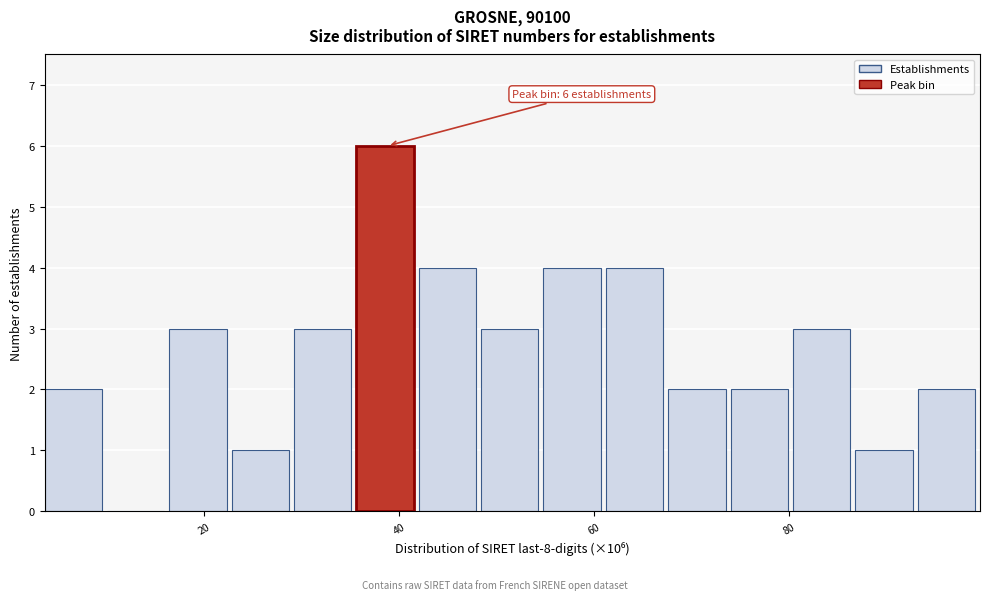

Around what value on the x-axis is the tallest bar? Give the approximate position of its centre, as read against the axis.

38